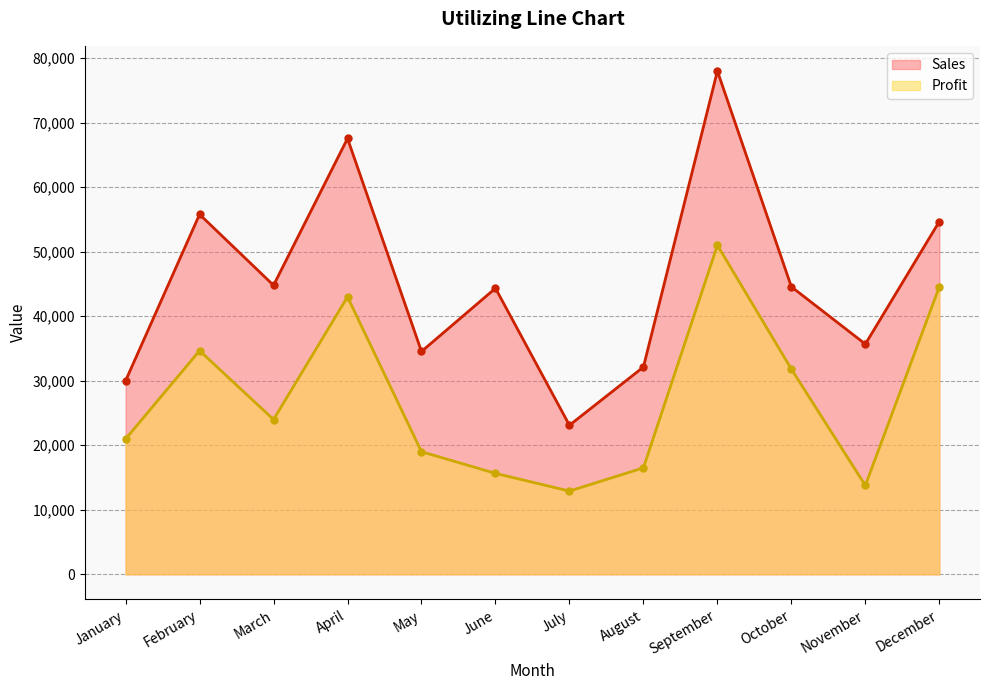

How many categories are shown in the chart?

12